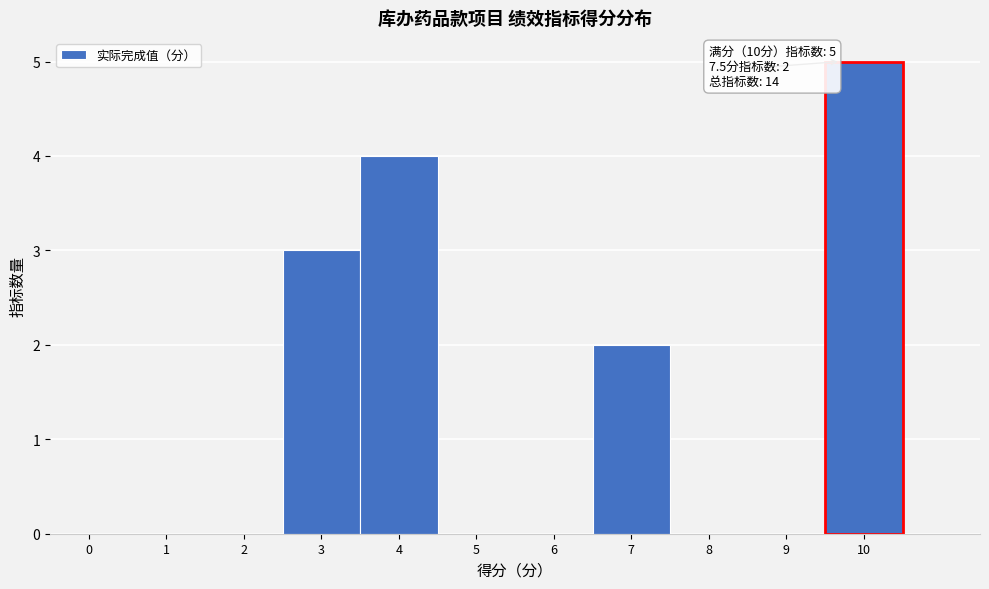

Reading left to right, what are all the values shown in this chart?

0=0	1=0	2=0	3=3	4=4	5=0	6=0	7=2	8=0	9=0	10=5